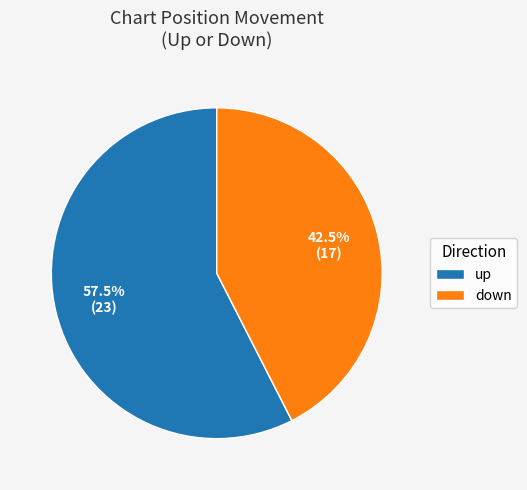

To the nearest percent, what is the difference between the largest and smallest slice percentages?

15%